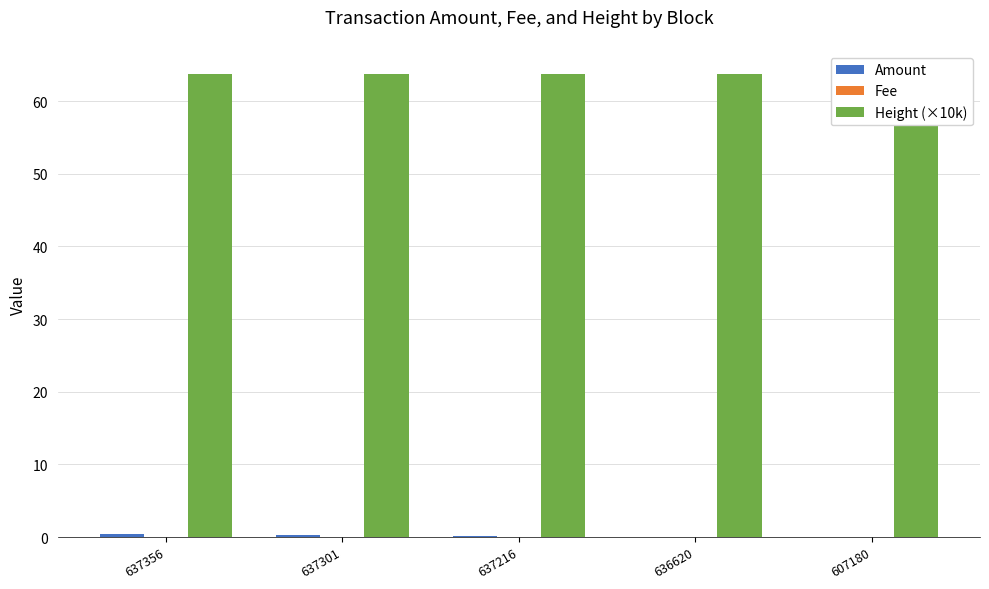

How many bars are there in total?

15